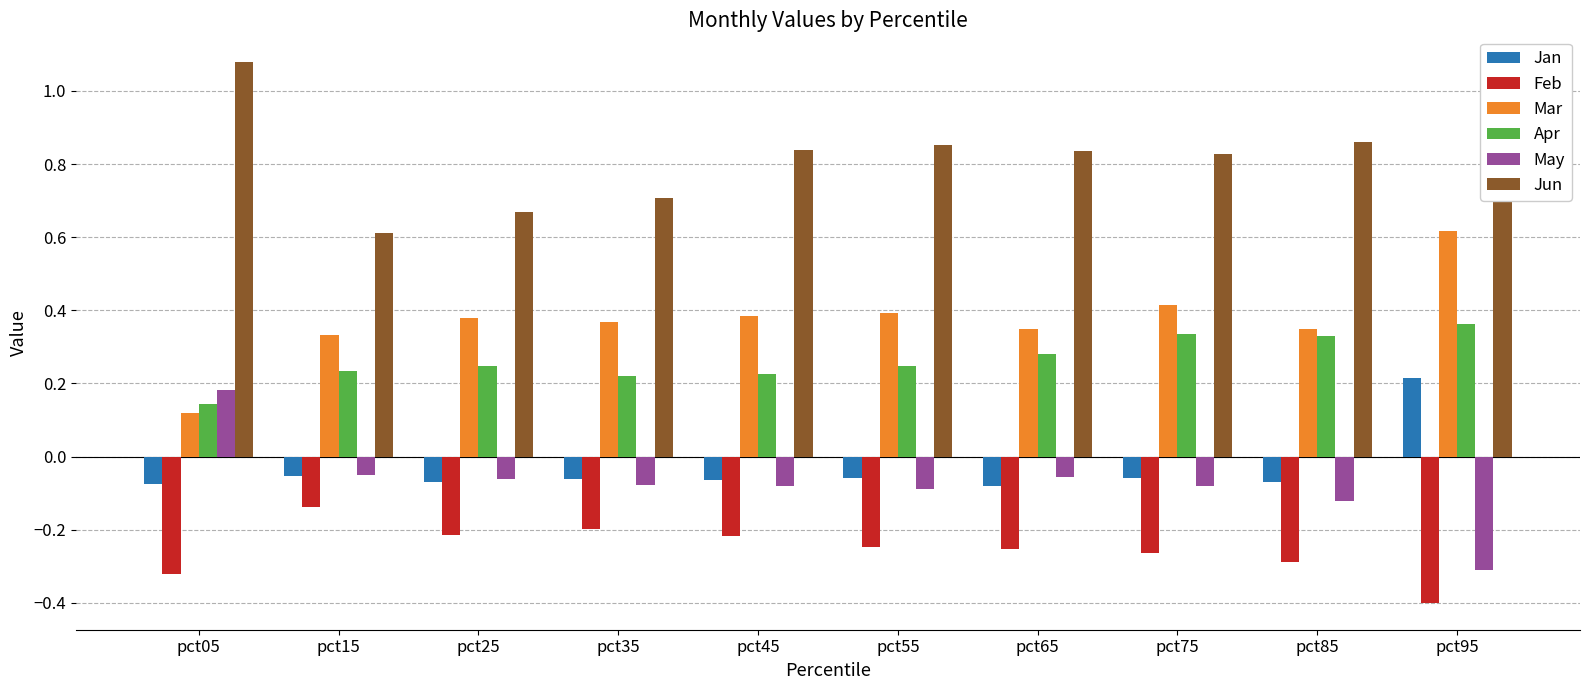

What is the sum of all Jan values?

-0.4